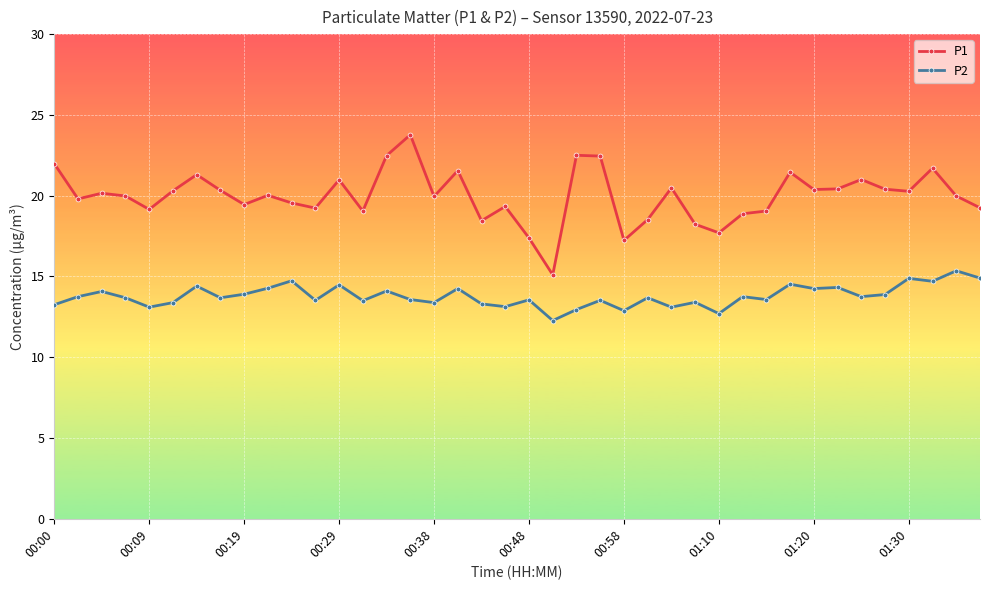

What is the sum of all P2 values?

551.4